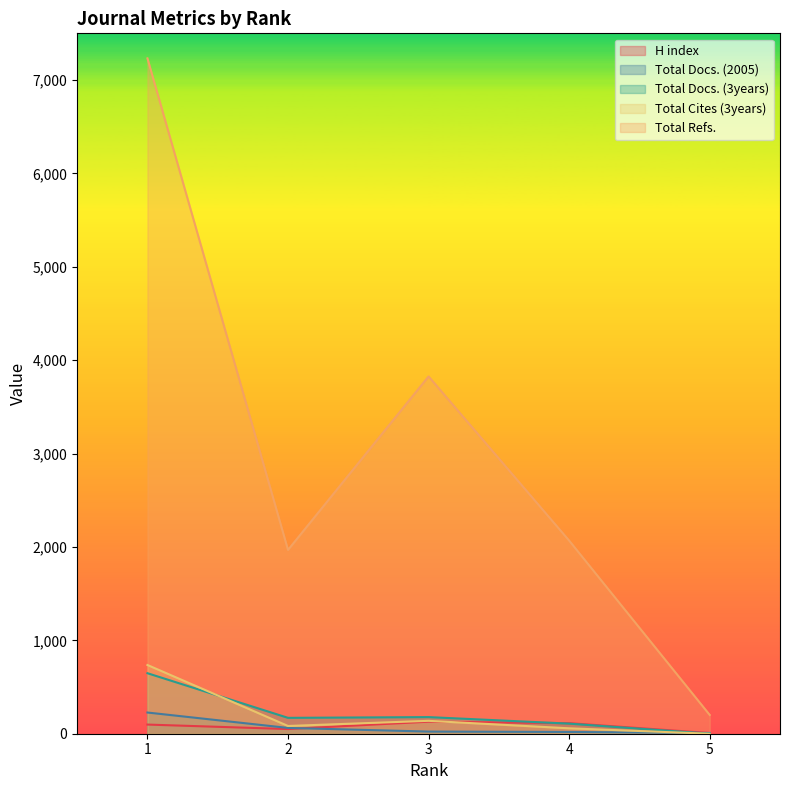

What is the greatest value displayed?

7232